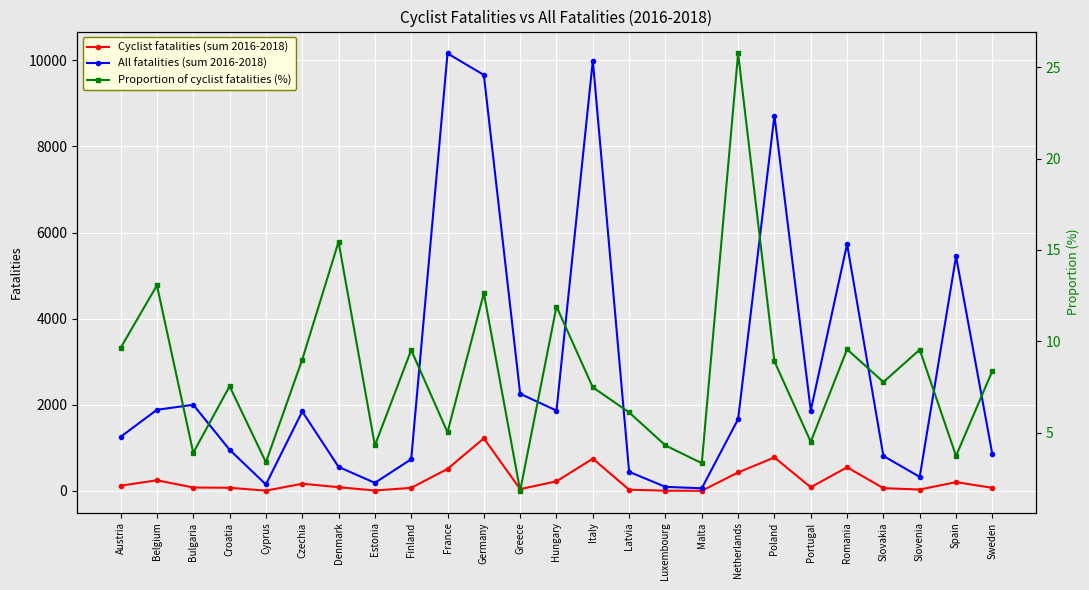

True or false: Proportion of cyclist fatalities (%) and All fatalities (sum 2016-2018) intersect in this chart.

False